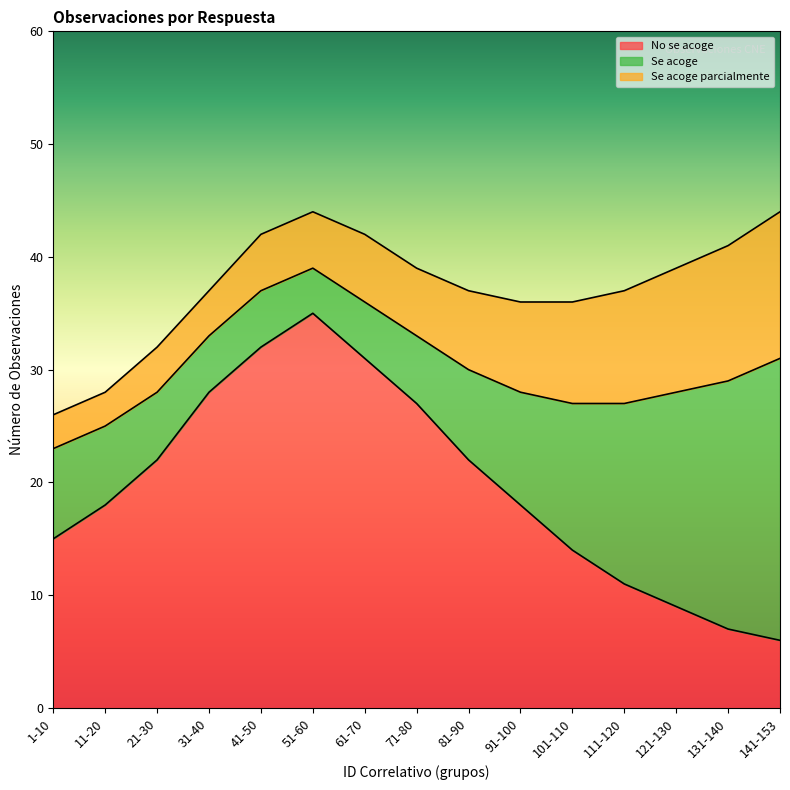

What are all the series names shown in the legend?

No se acoge, Se acoge, Se acoge parcialmente